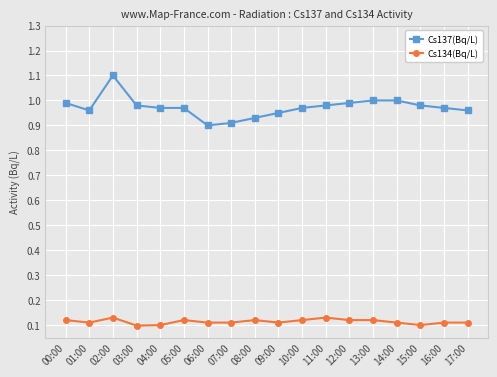

Is it true that Cs137(Bq/L) equals 1.5 at 09:00?

False